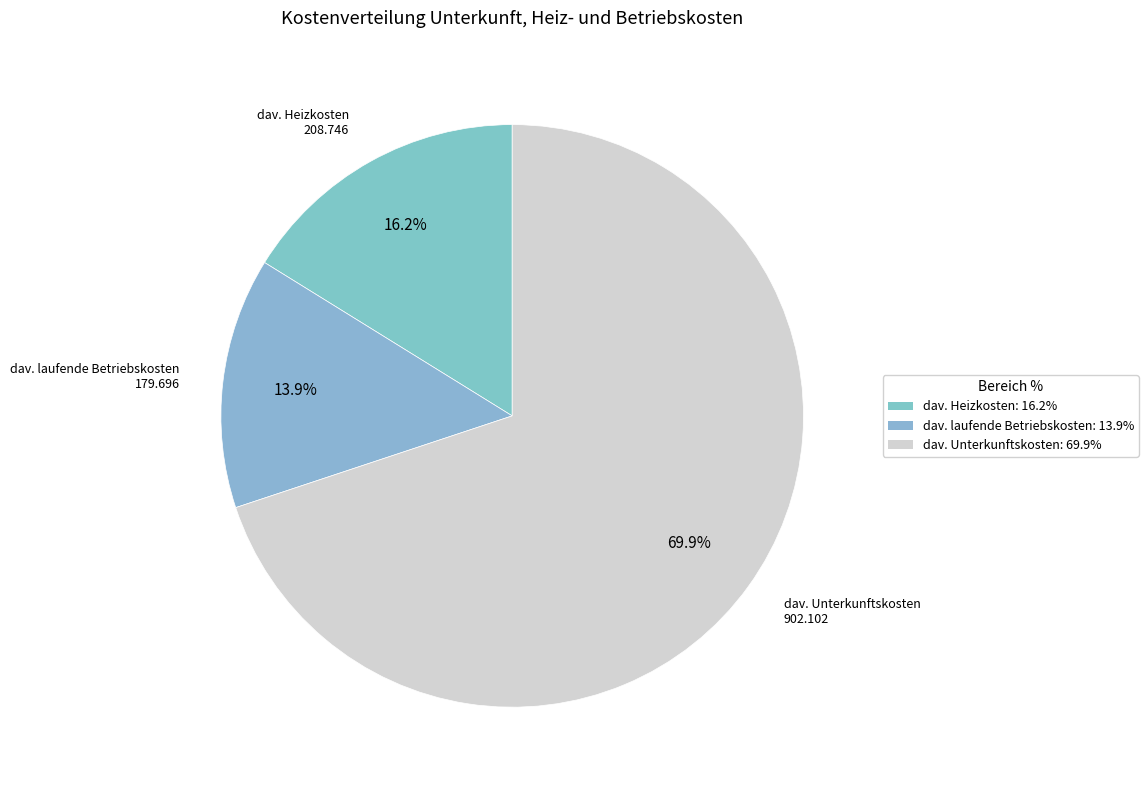

How many slices are in this pie chart?

3